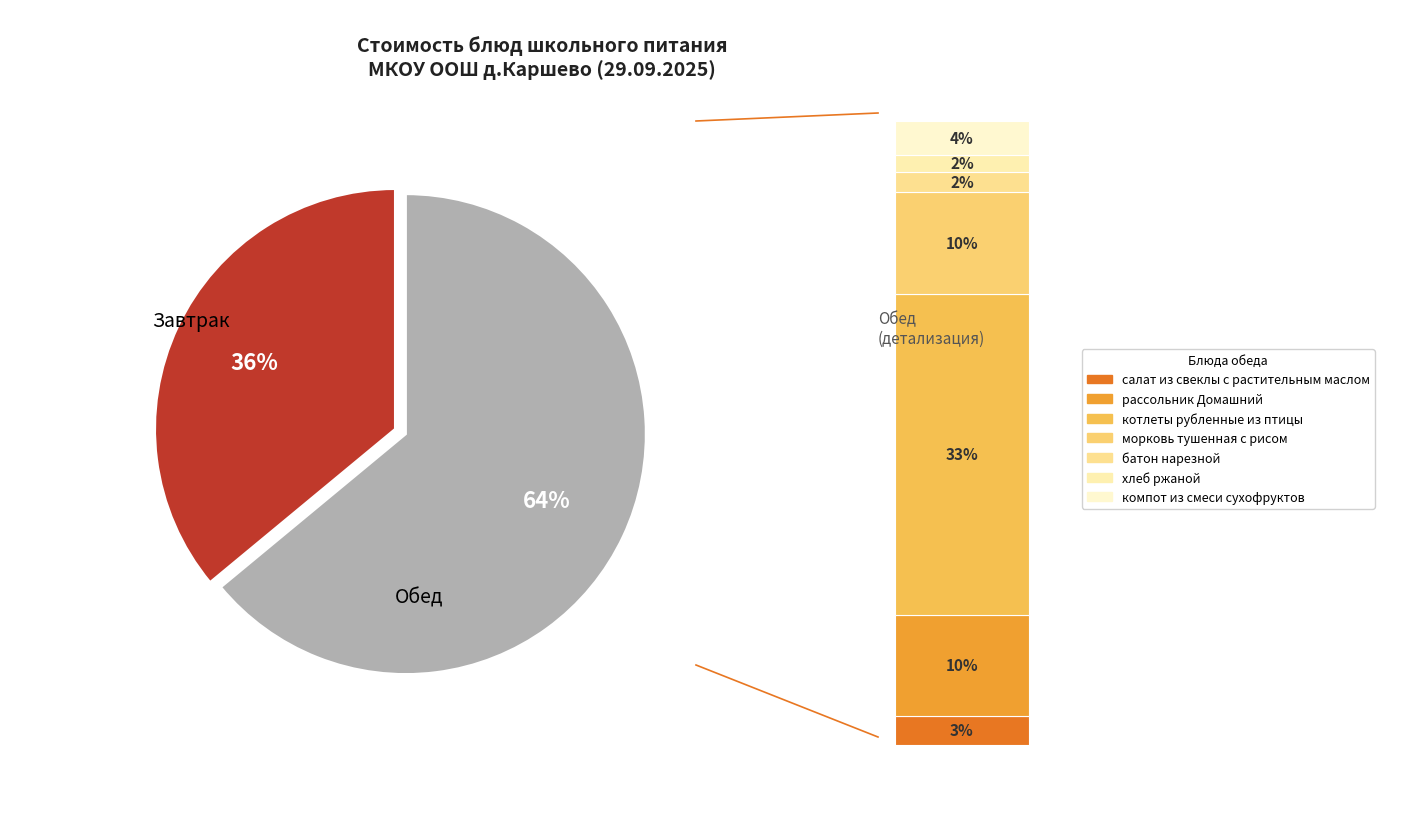

Is компот из смеси сухофруктов the majority of the pie?

No